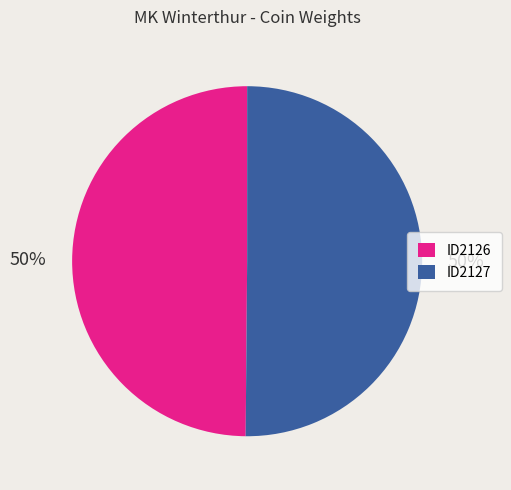

To the nearest percent, what is the combined percentage of ID2126 and ID2127?

100%